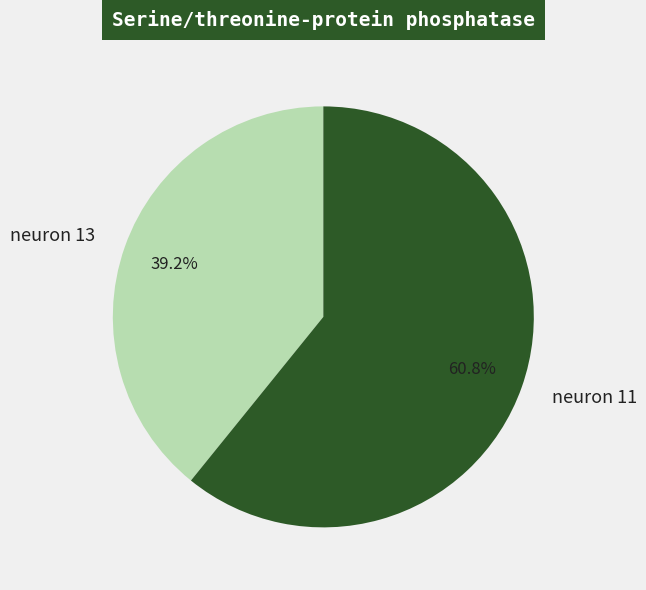

To the nearest percent, what is the difference between the largest and smallest slice percentages?

22%